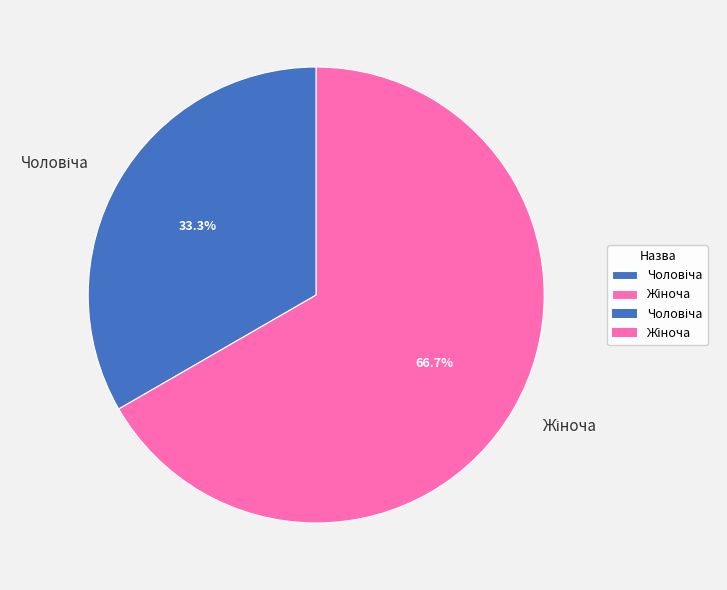

Is there a majority slice in this chart?

Yes